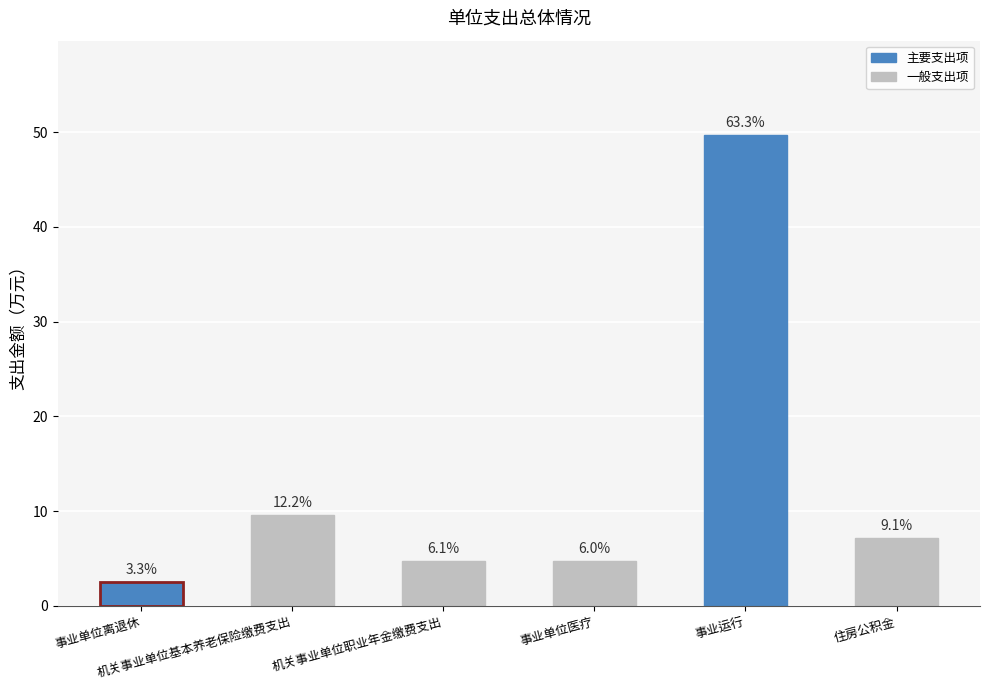

Reading left to right, list all the values displayed in this chart.

2.6	9.6	4.8	4.7	49.7	7.2